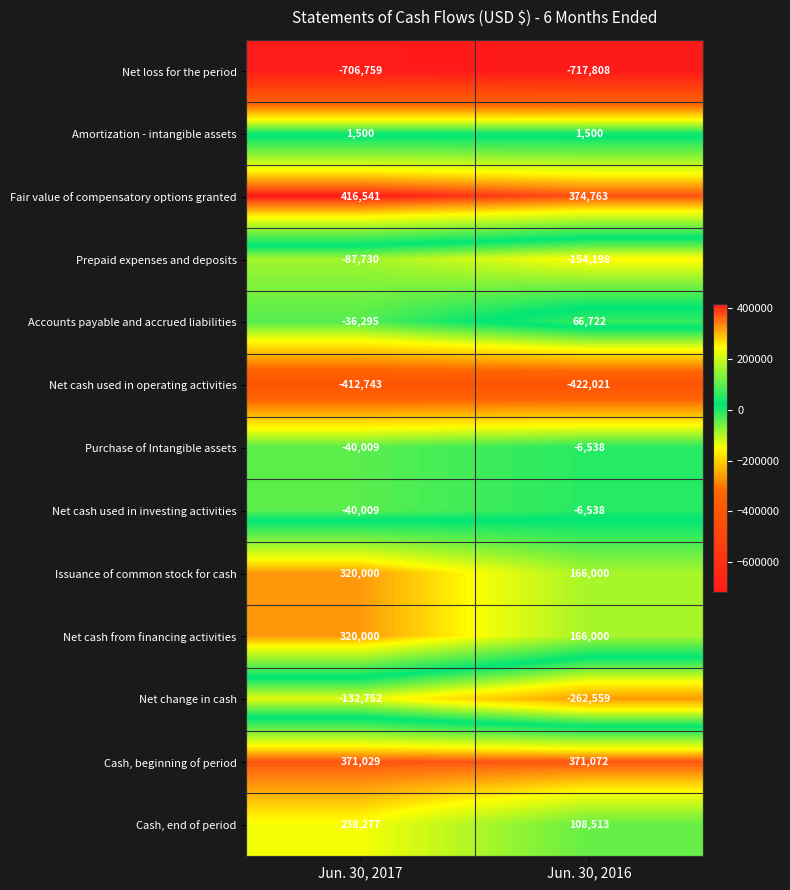

Which category has the highest value in the Net cash used in investing activities series?

Jun. 30, 2016